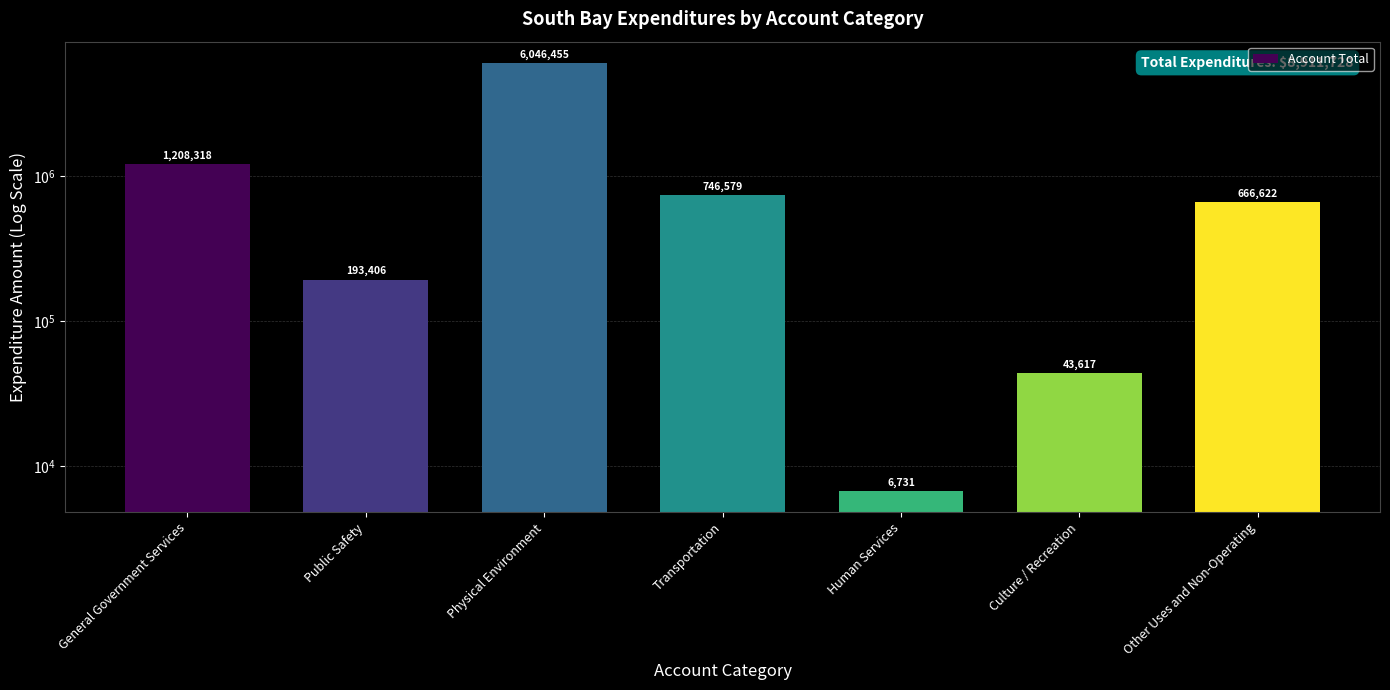

What is the label of the 2nd bar from the left?

Public Safety